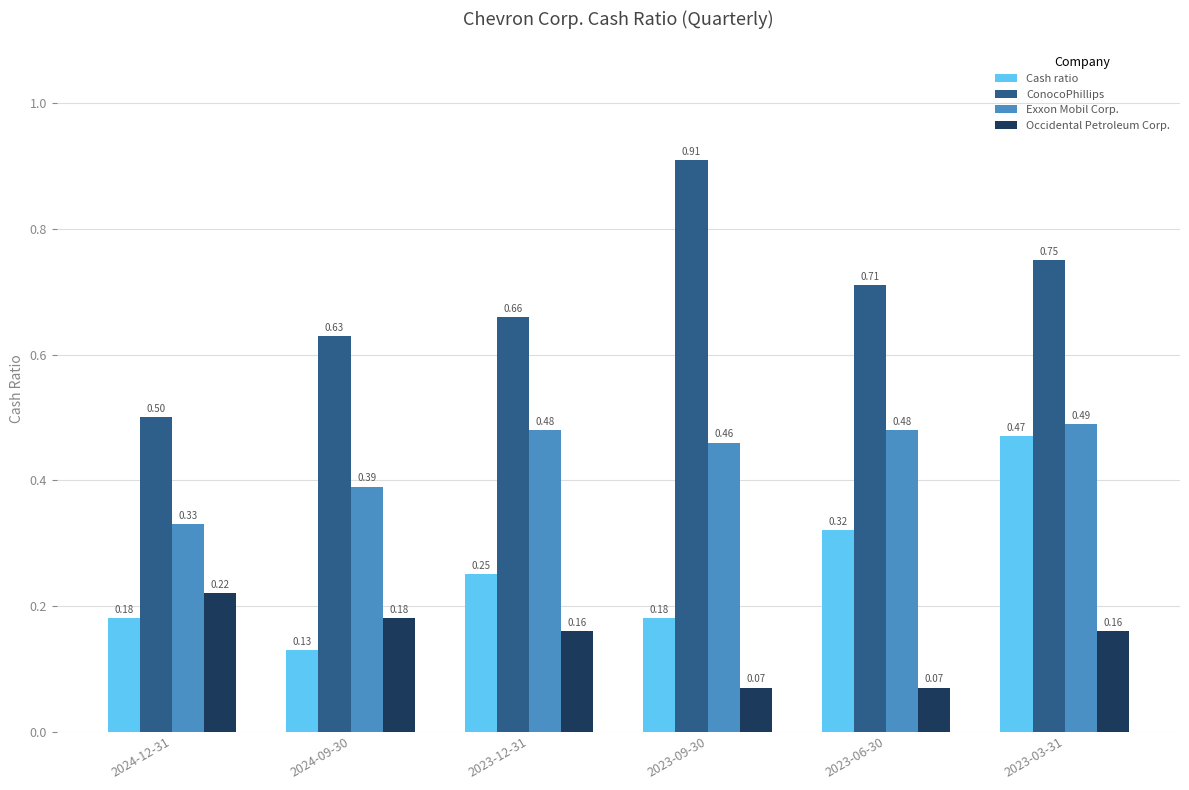

Which series has the largest total across all categories?

ConocoPhillips